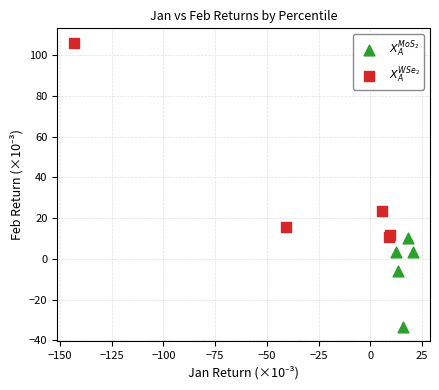

What are all the series names shown in the legend?

$X_A^{MoS_2}$, $X_A^{WSe_2}$